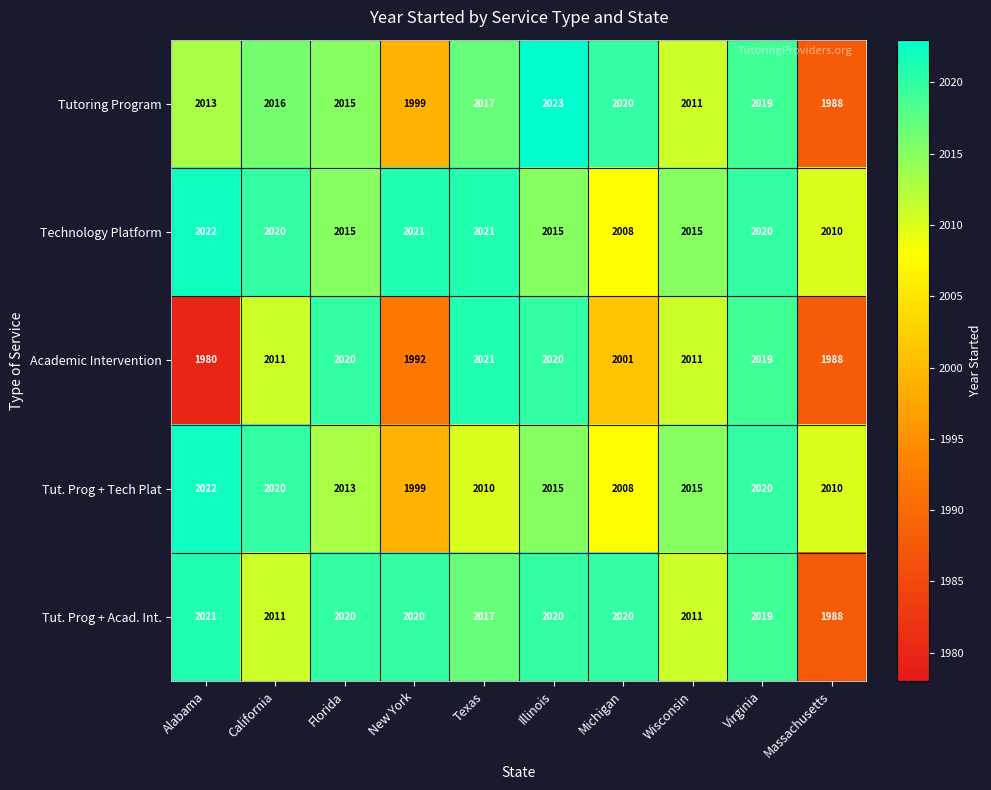

At how many categories does at least one series exceed 2000?

10